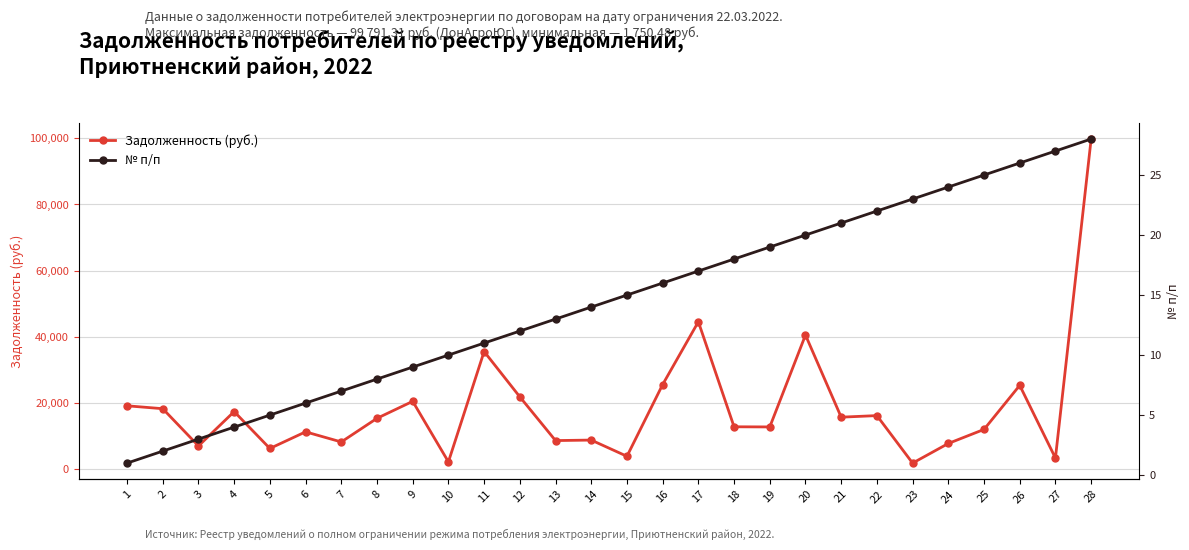

Where is № п/п nearest to the value 14?

14